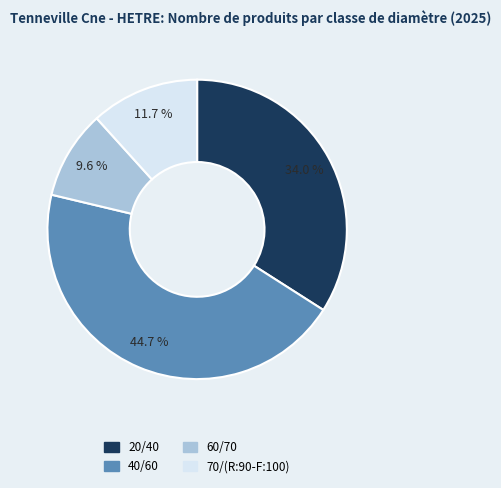

Is the sum of 20/40 and 70/(R:90-F:100) greater than half?

No